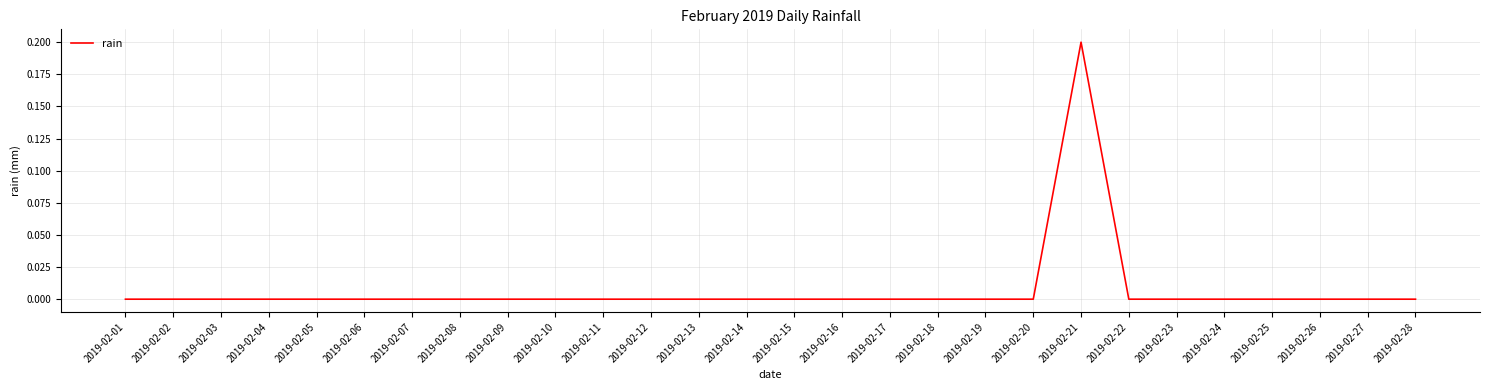

Reading left to right, what are all the values shown in this chart?

0.0	0.0	0.0	0.0	0.0	0.0	0.0	0.0	0.0	0.0	0.0	0.0	0.0	0.0	0.0	0.0	0.0	0.0	0.0	0.0	0.2	0.0	0.0	0.0	0.0	0.0	0.0	0.0